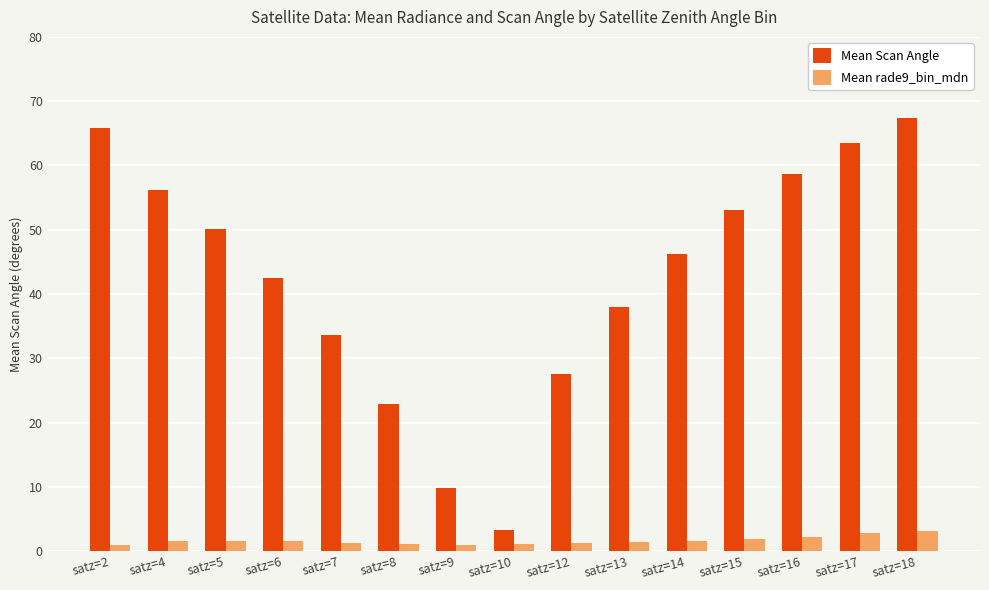

What is the highest value of the Mean rade9_bin_mdn series?

3.2